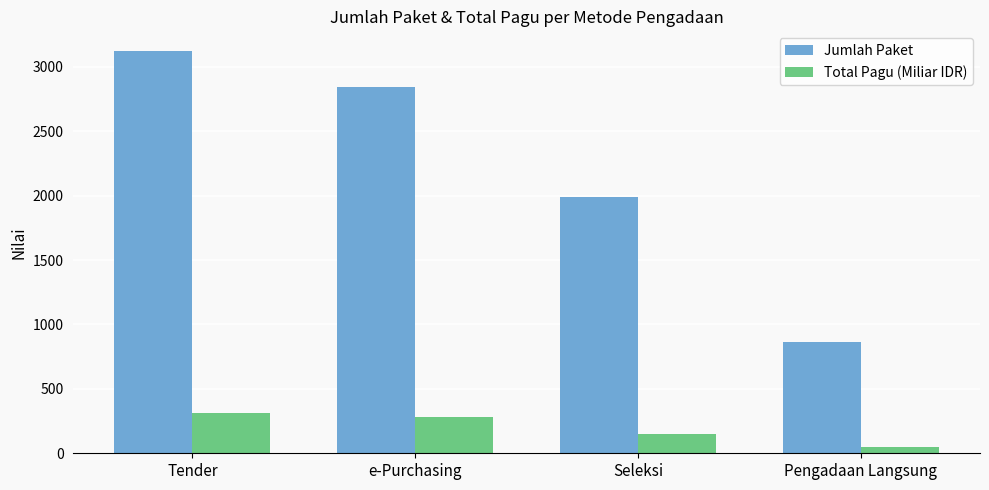

What position from the right is Pengadaan Langsung?

1